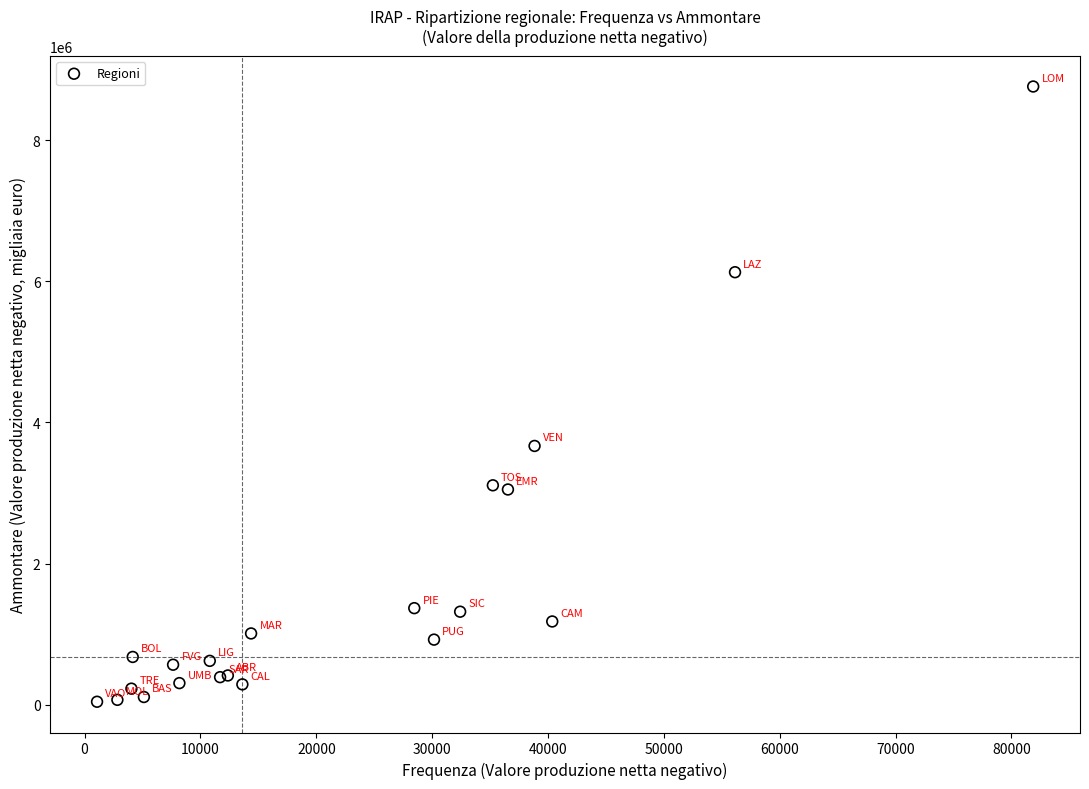

What Y value in the scatter plot is closest to 4401282?

3667284